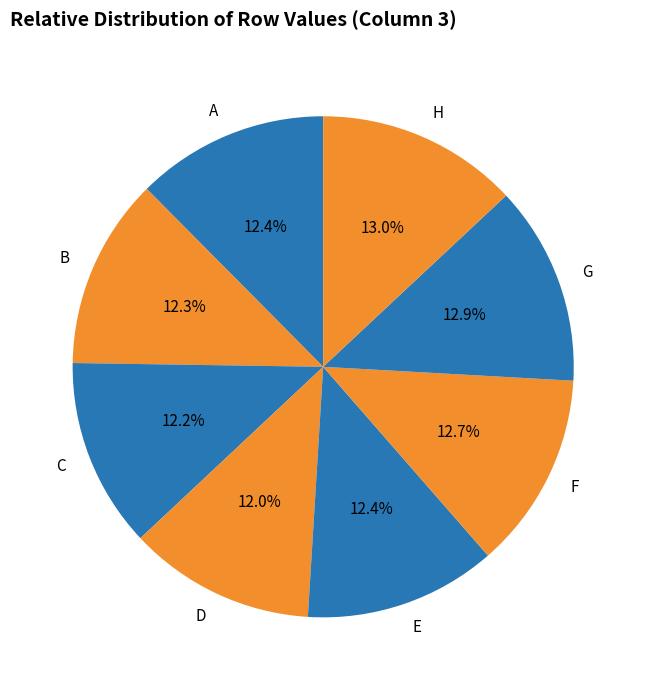

What percentage is the F slice, to the nearest percent?

13%